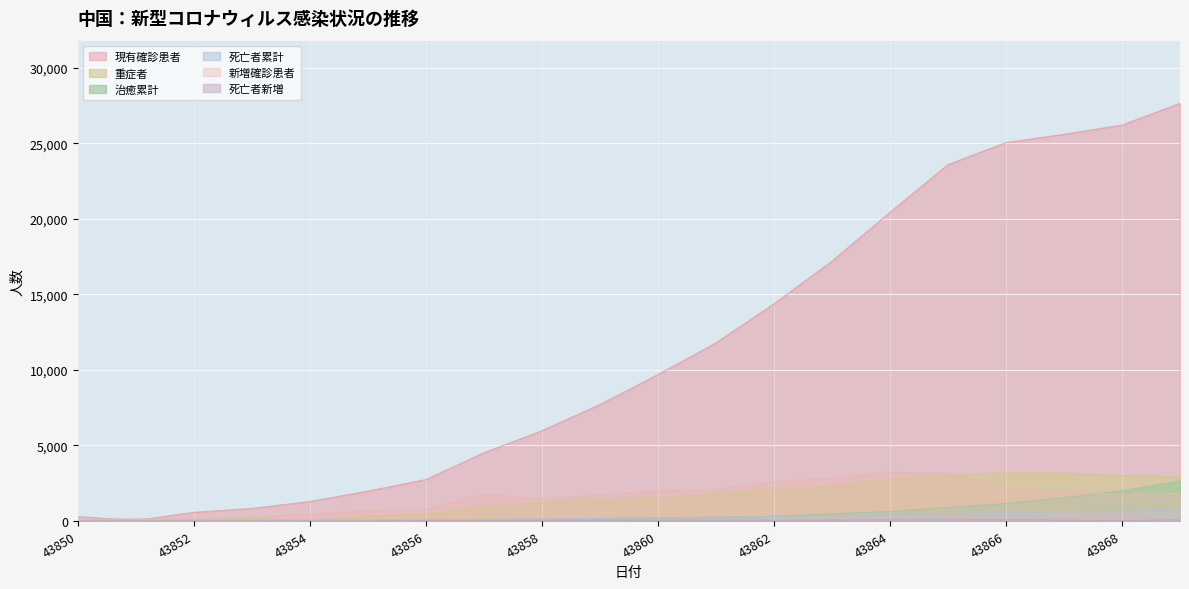

What is the sum of all 死亡者新増 values?

718